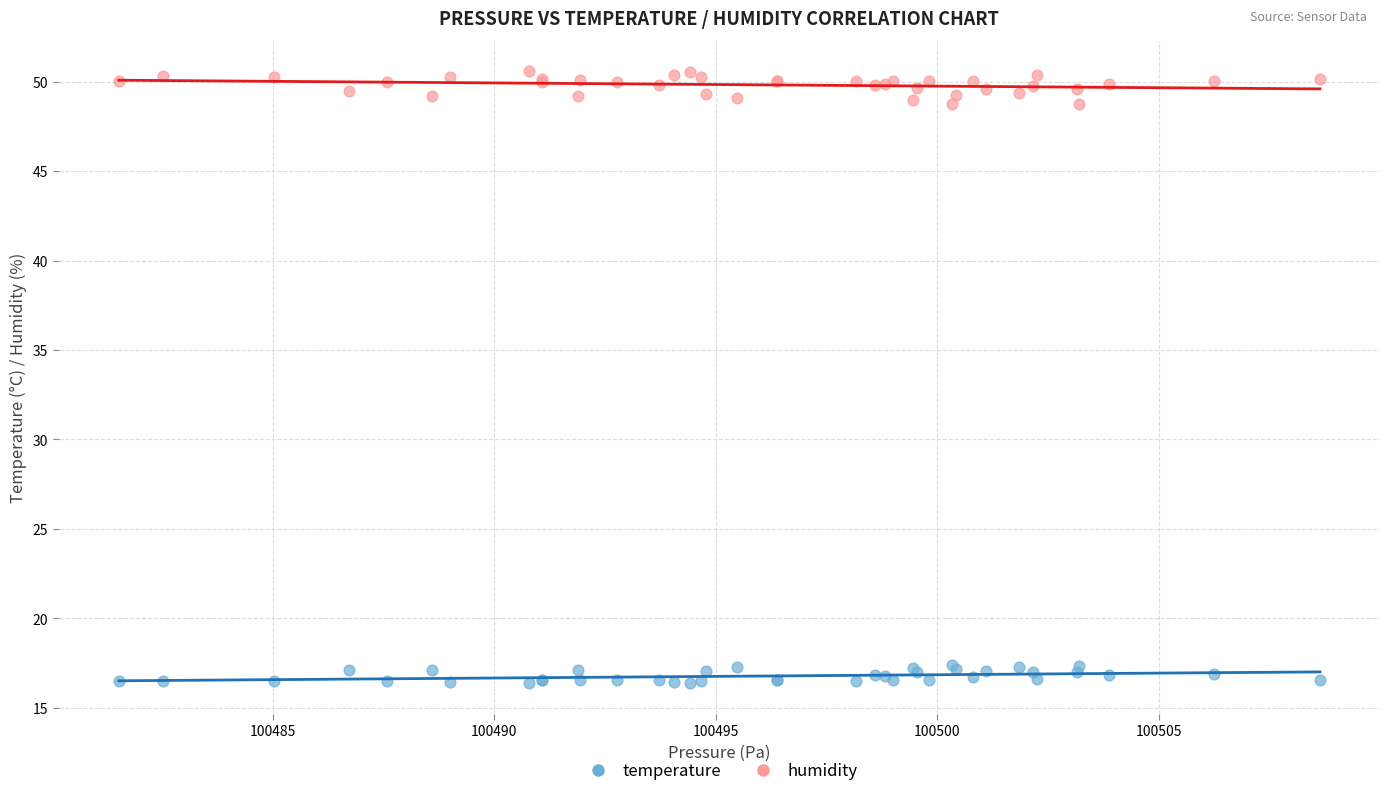

Which series reaches the maximum Y coordinate?

humidity